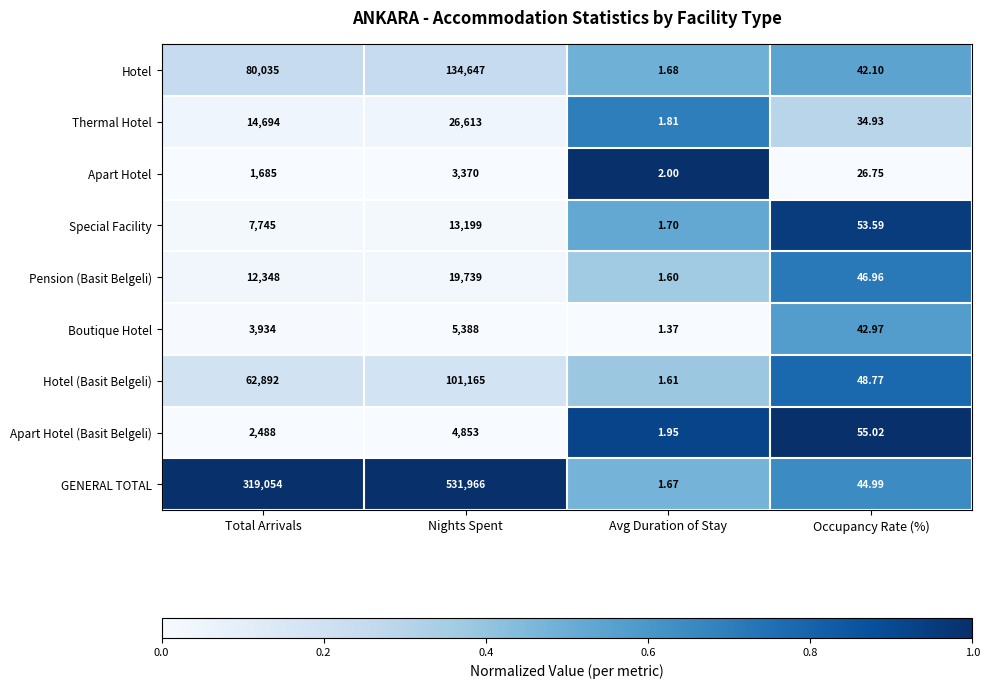

Which series has the largest total across all categories?

GENERAL TOTAL